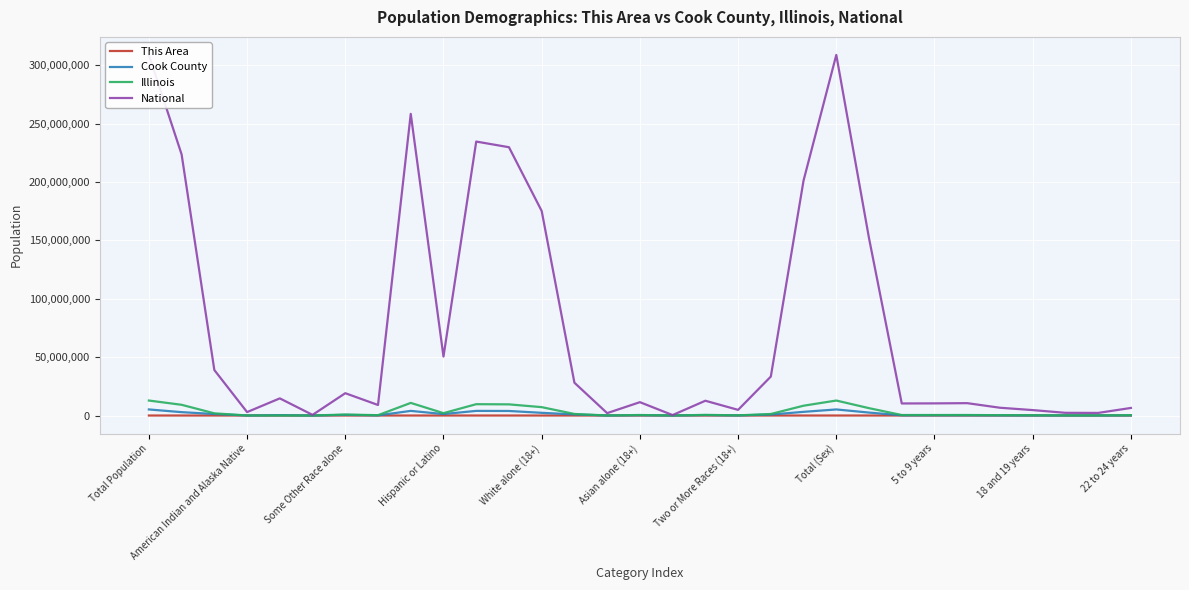

What is the sum of all This Area values?

31134